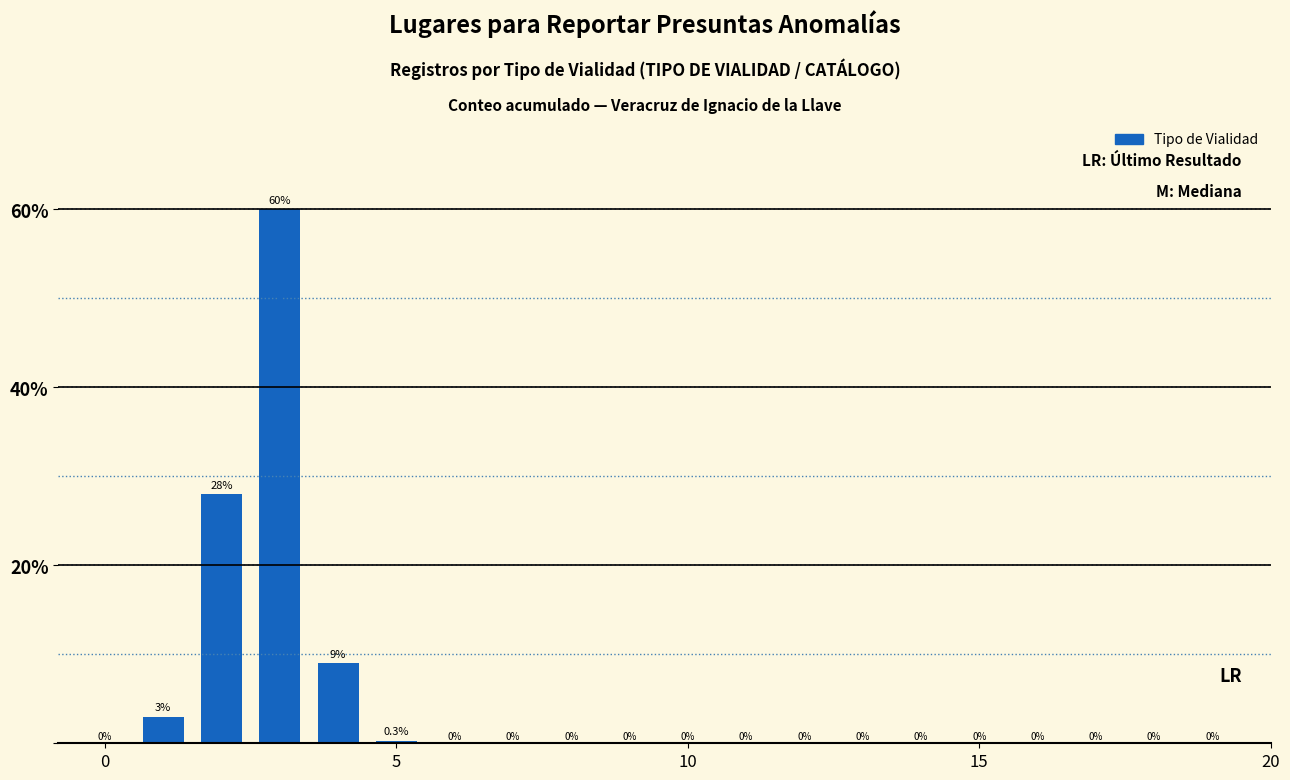

What is the maximum value shown in the chart?

60.0